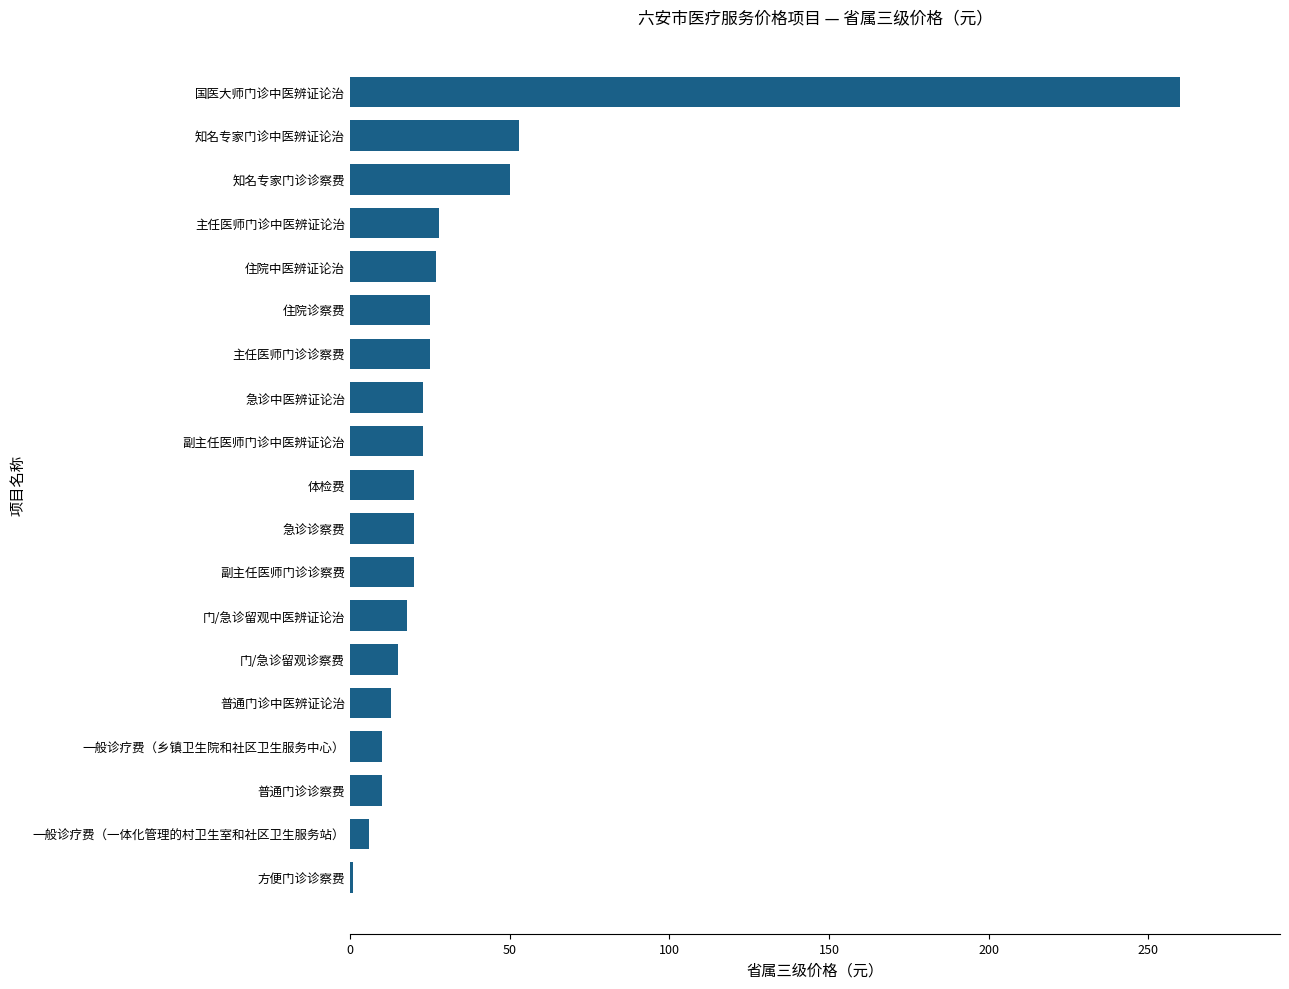

How many distinct data groups are displayed?

1